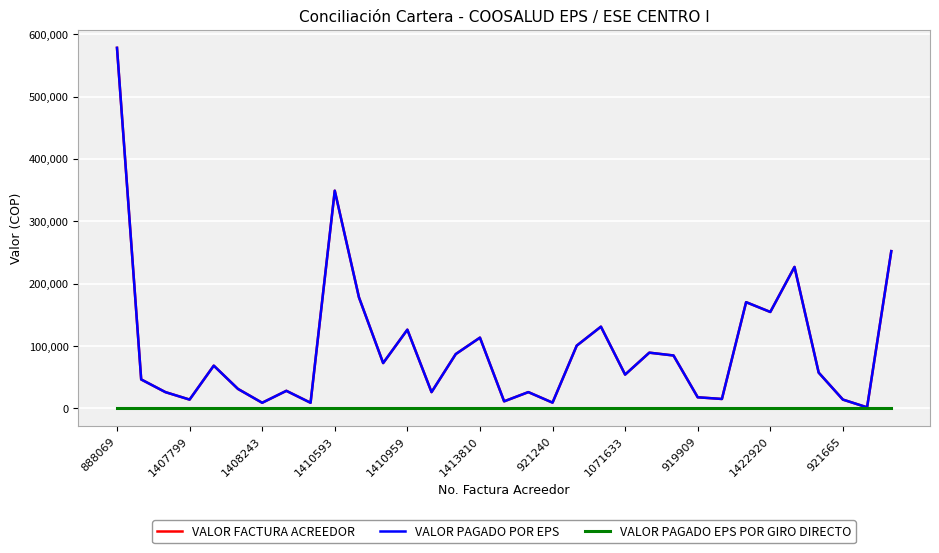

Does the chart have visible grid lines?

Yes